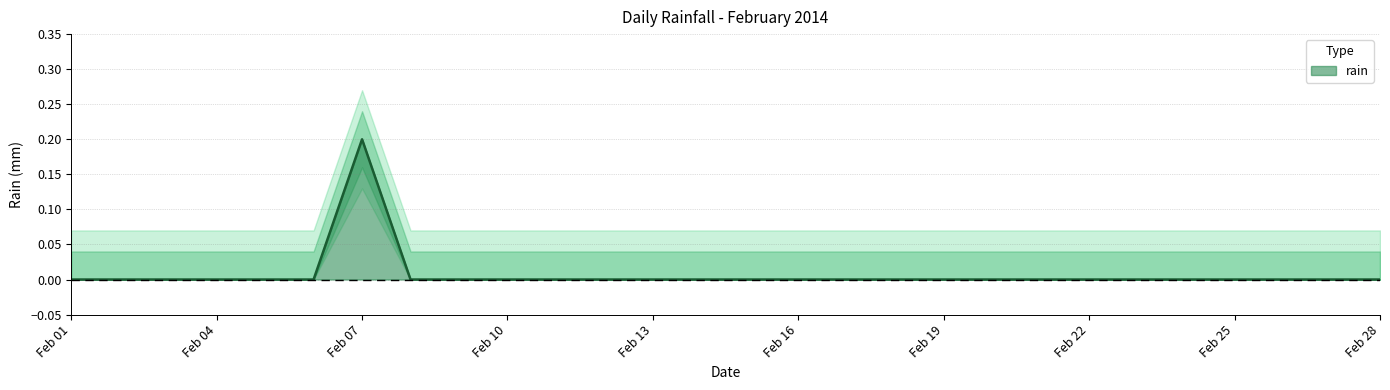

True or false: the data has more than 1 interior local peaks.

False